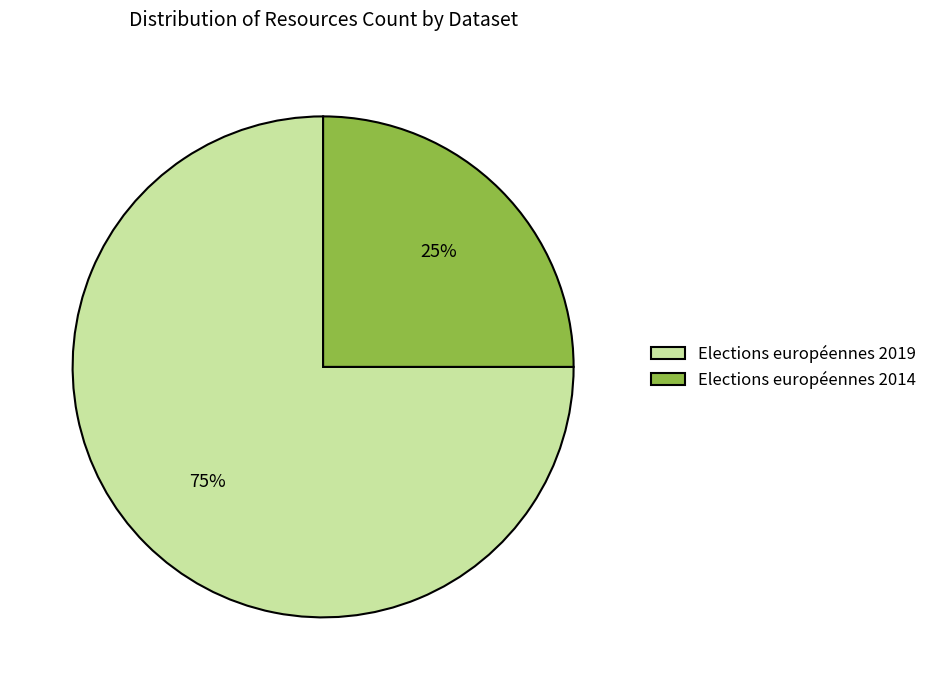

Which category has the biggest portion of the pie?

Elections européennes 2019